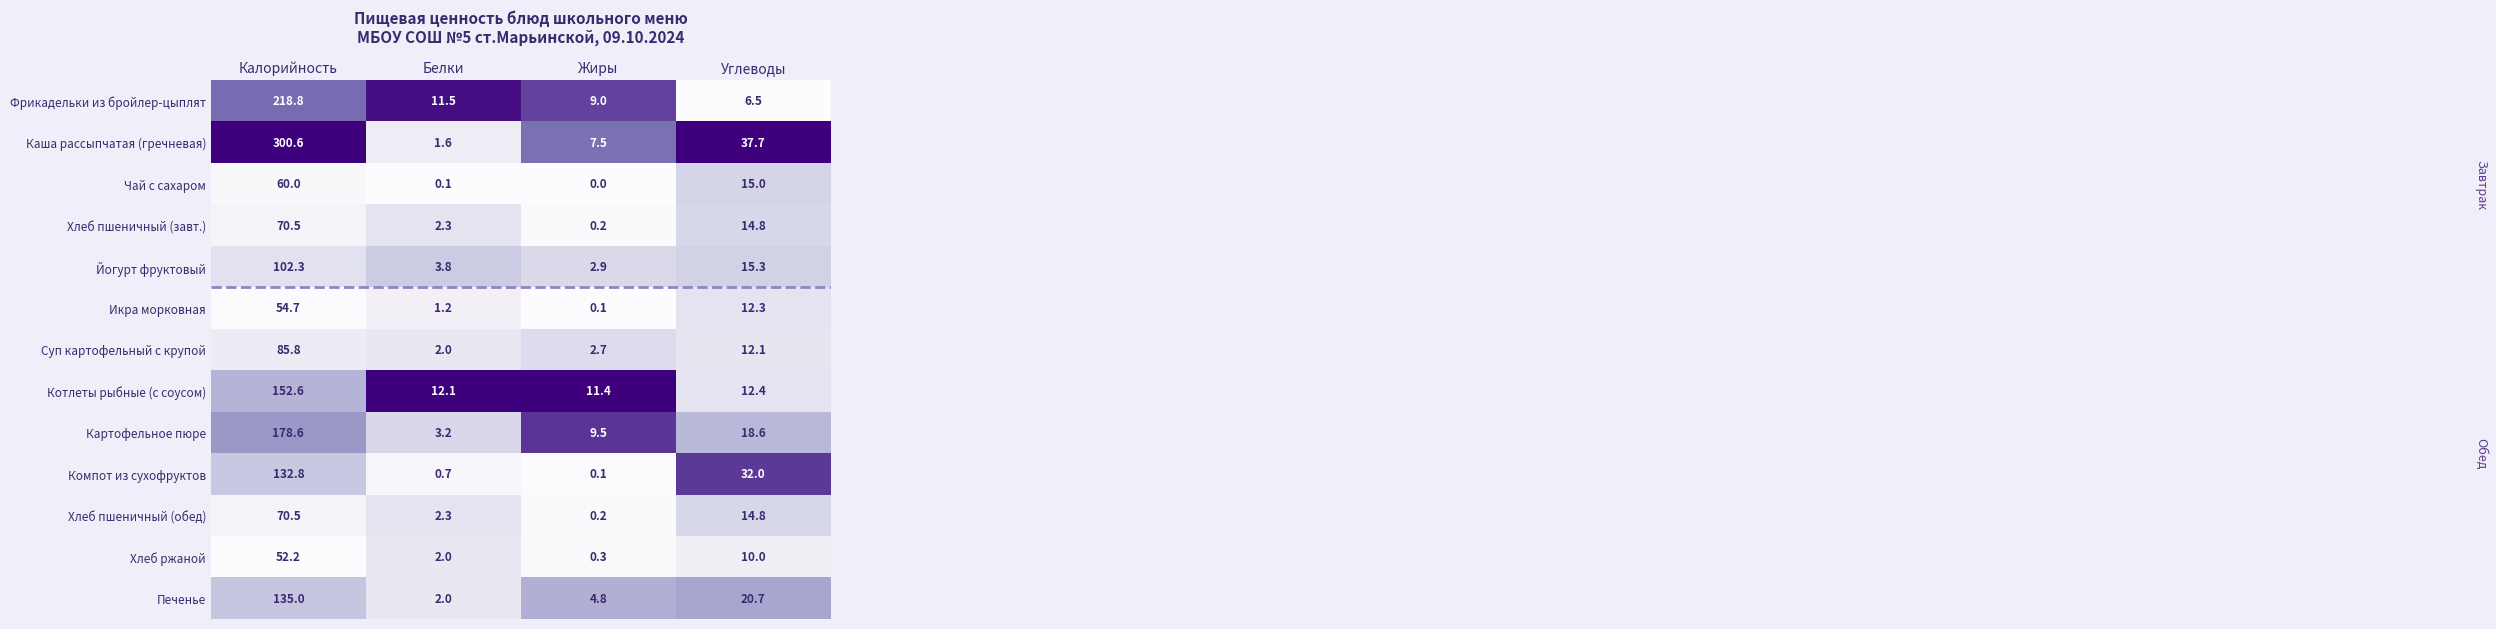

The Фрикадельки из бройлер-цыплят series shows 9.5 at Углеводы. True or false?

False